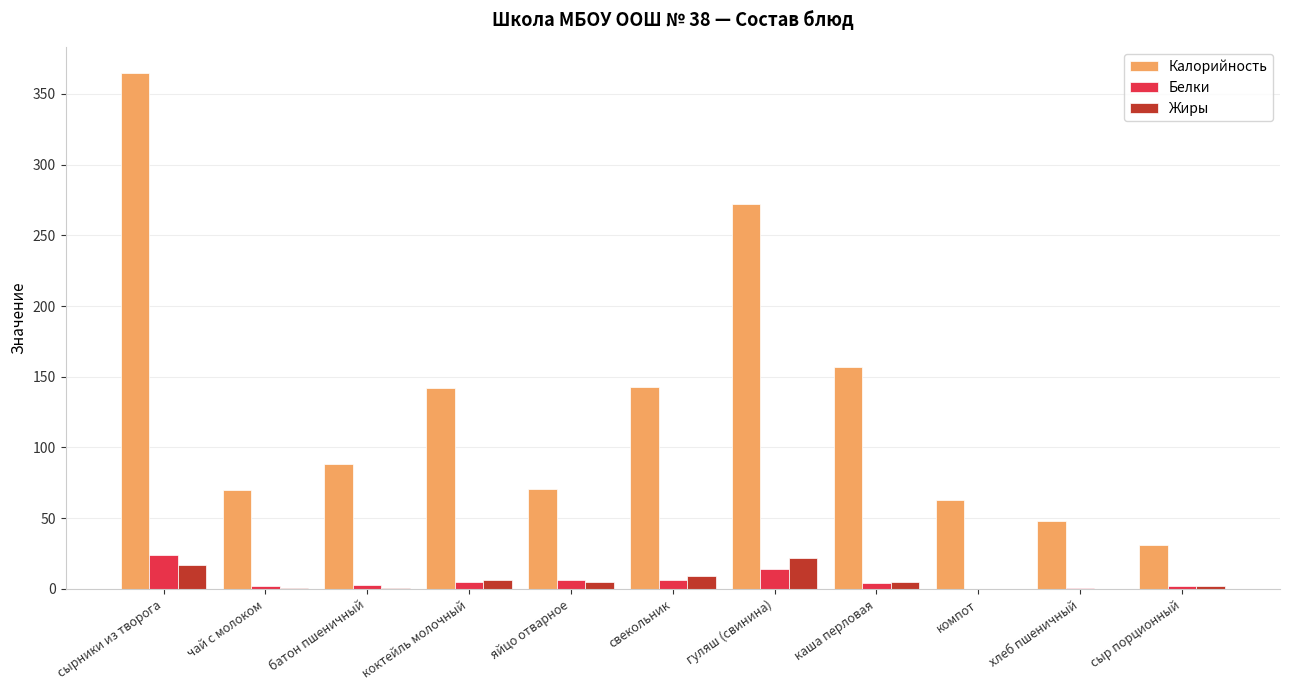

Where does the Калорийность series first go above 88?

сырники из творога